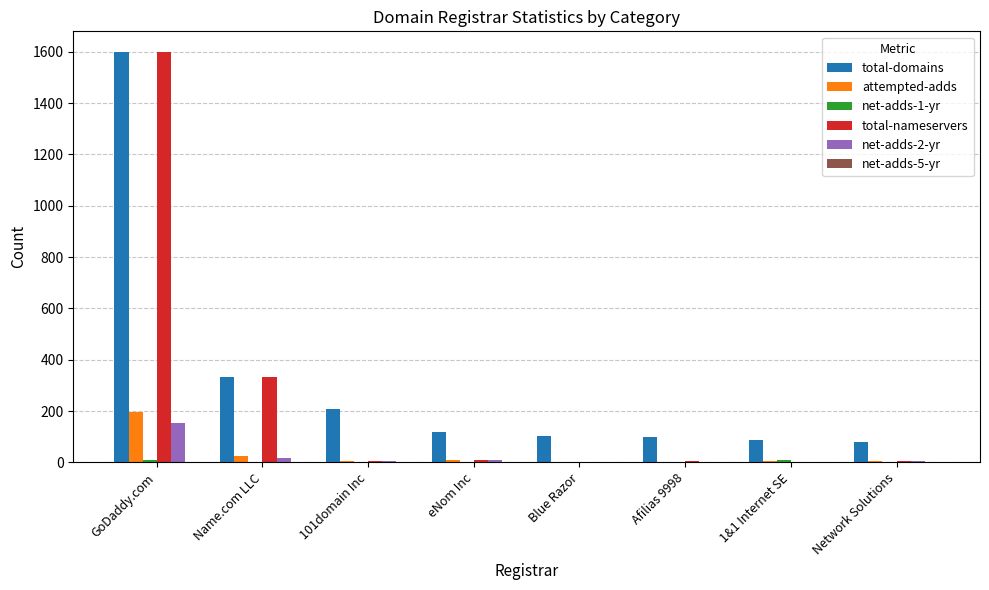

The total-nameservers series shows 488 at Name.com LLC. True or false?

False